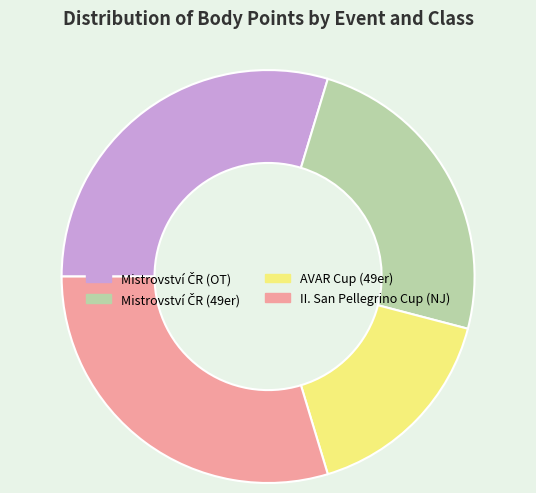

The AVAR Cup (49er) slice represents 4% of the pie. True or false?

False